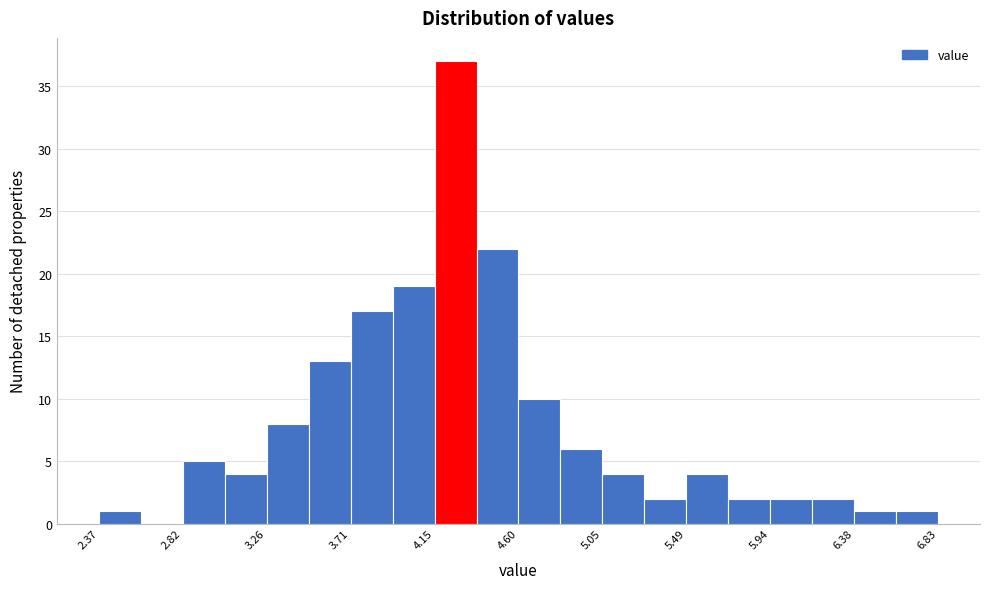

Reading left to right, list every bar in this chart as the range it spans on the x-axis followed by its height. Neither the bar edges nor the heights are printed on the chart, so give them approximately, as read against the axes.

2.35 to 2.60: 1
2.60 to 2.80: 0
2.80 to 3.05: 5
3.05 to 3.25: 4
3.25 to 3.50: 8
3.50 to 3.70: 13
3.70 to 3.95: 17
3.95 to 4.15: 19
4.15 to 4.40: 37
4.40 to 4.60: 22
4.60 to 4.80: 10
4.80 to 5.05: 6
5.05 to 5.25: 4
5.25 to 5.50: 2
5.50 to 5.70: 4
5.70 to 5.95: 2
5.95 to 6.15: 2
6.15 to 6.40: 2
6.40 to 6.60: 1
6.60 to 6.85: 1